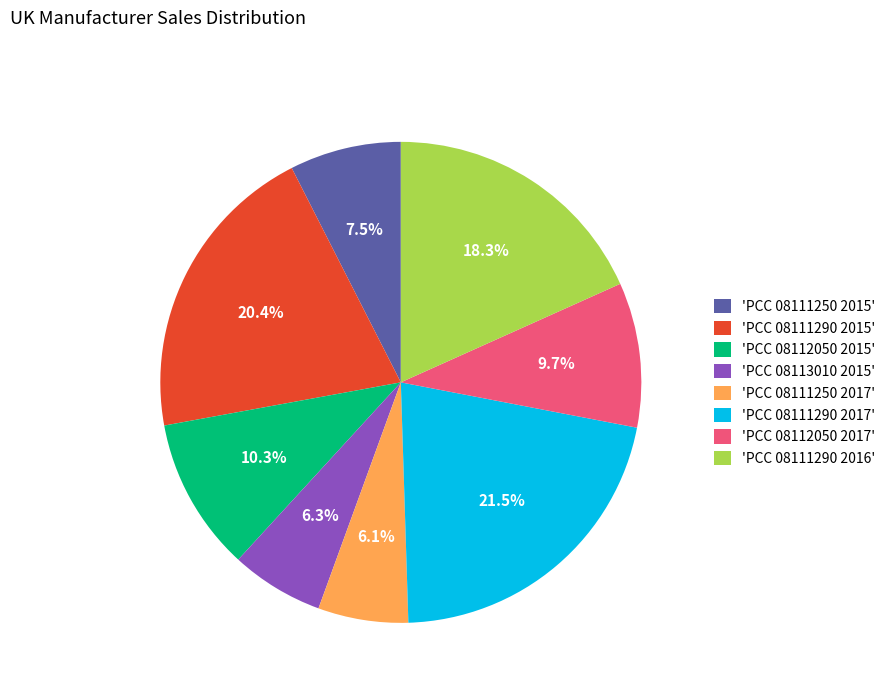

Is there any slice that represents more than half of the pie?

No